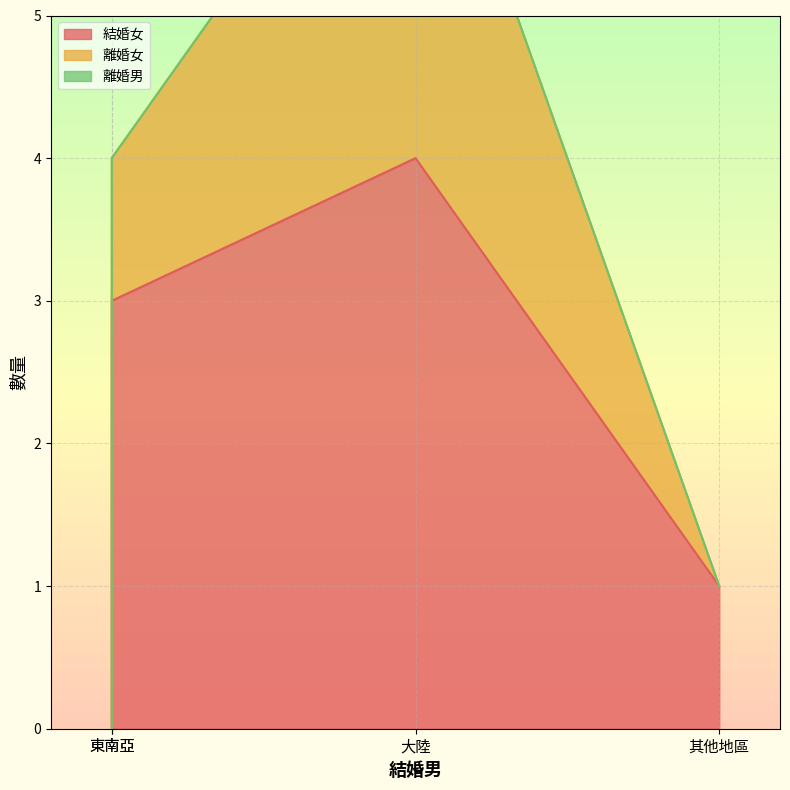

Which series has the largest total across all categories?

結婚女